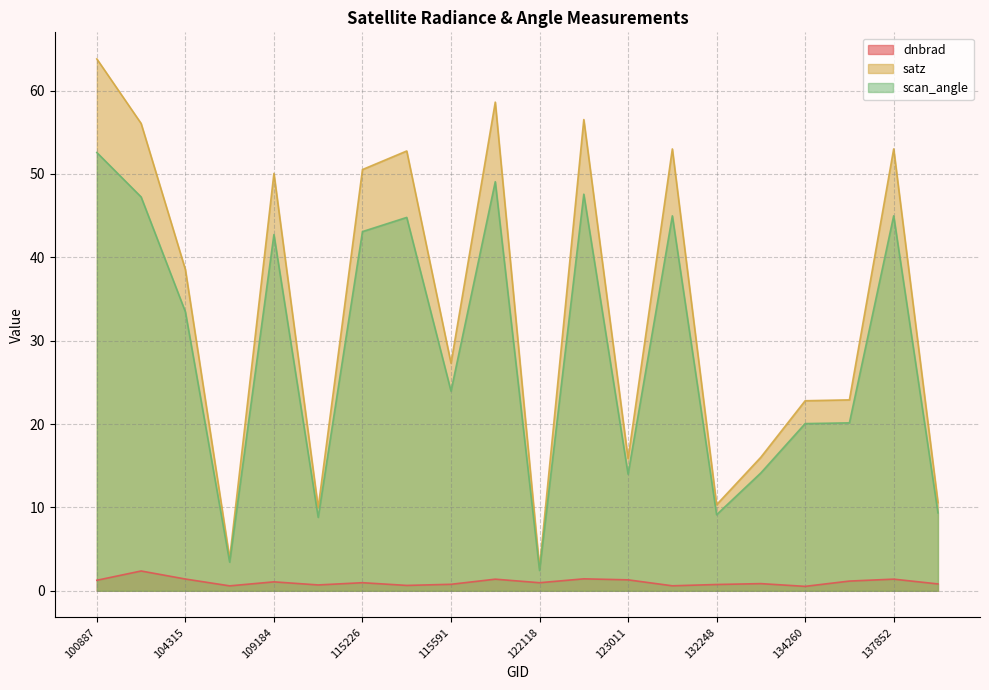

What is the total value across all series at 134260?

43.4